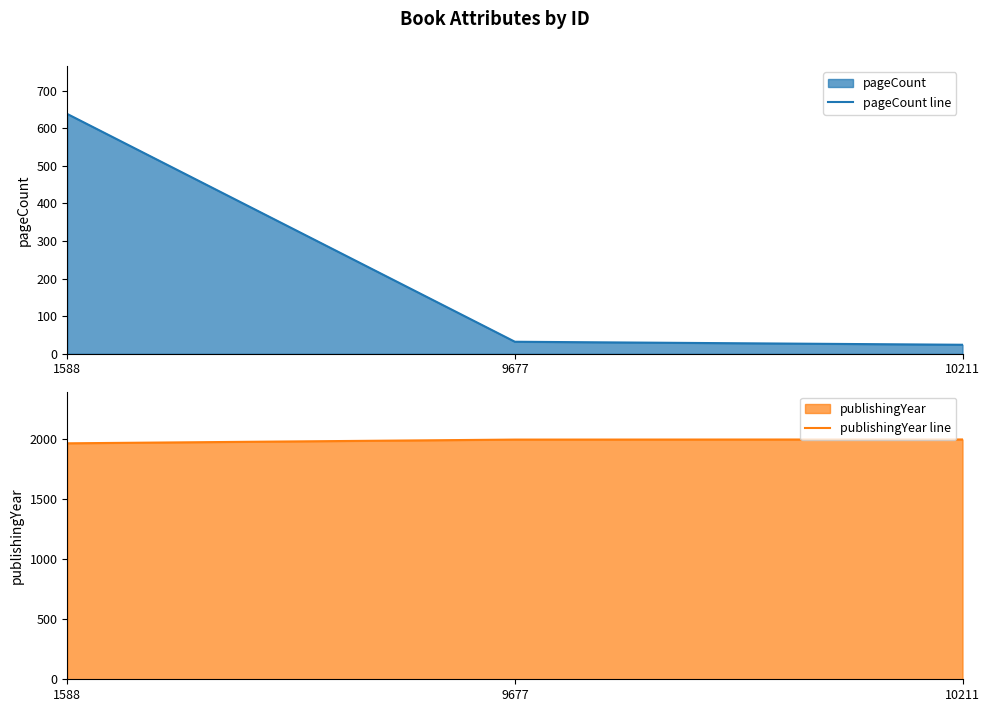

The value of publishingYear line at 10211 is 1108. True or false?

False